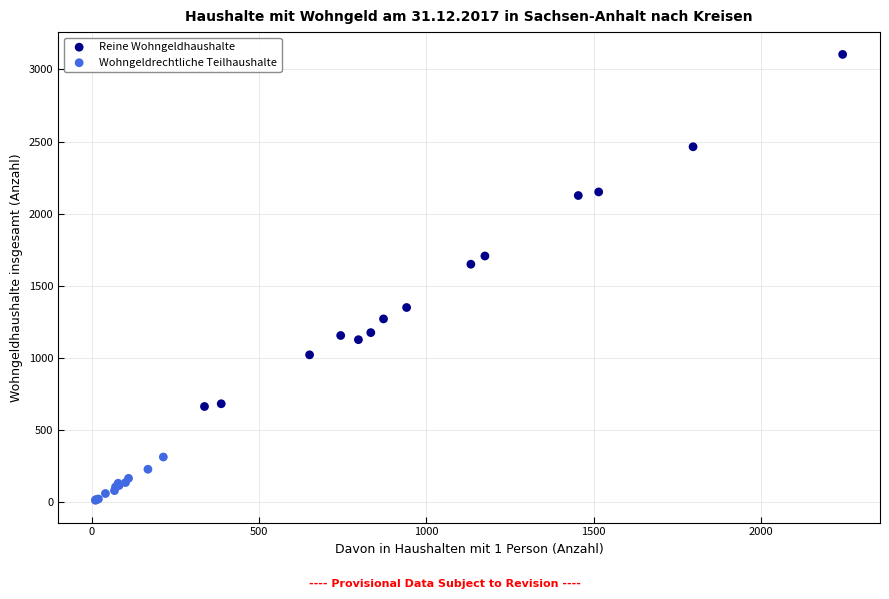

Which series has the widest spread of Y values?

Reine Wohngeldhaushalte